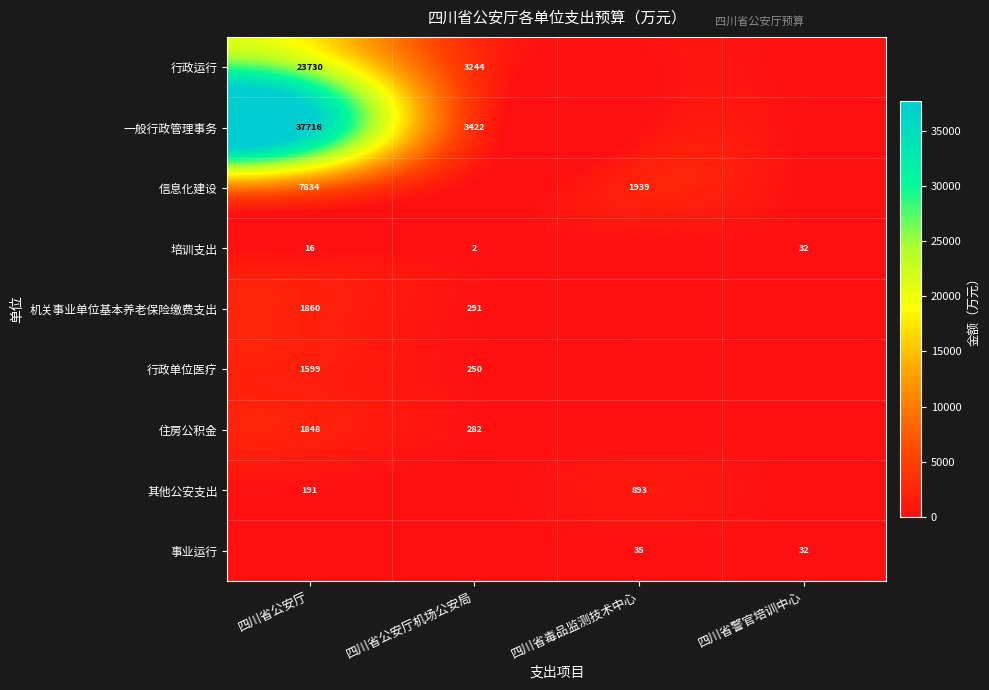

The 一般行政管理事务 series shows 37716 at 四川省公安厅. True or false?

True